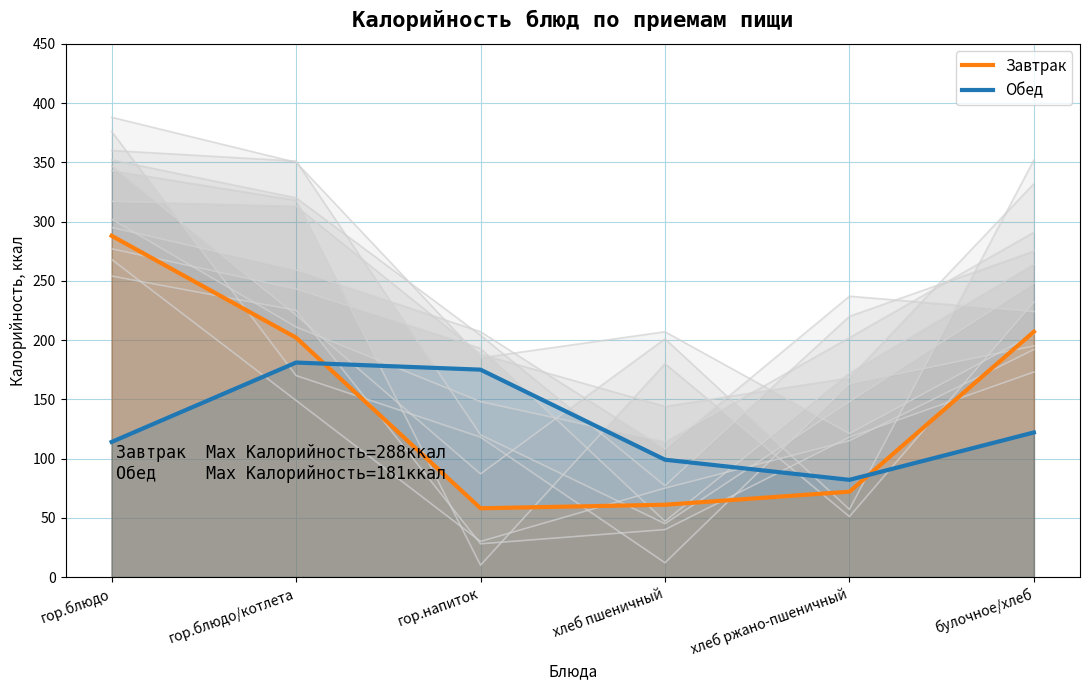

True or false: Завтрак has a value of 61 at хлеб пшеничный.

True